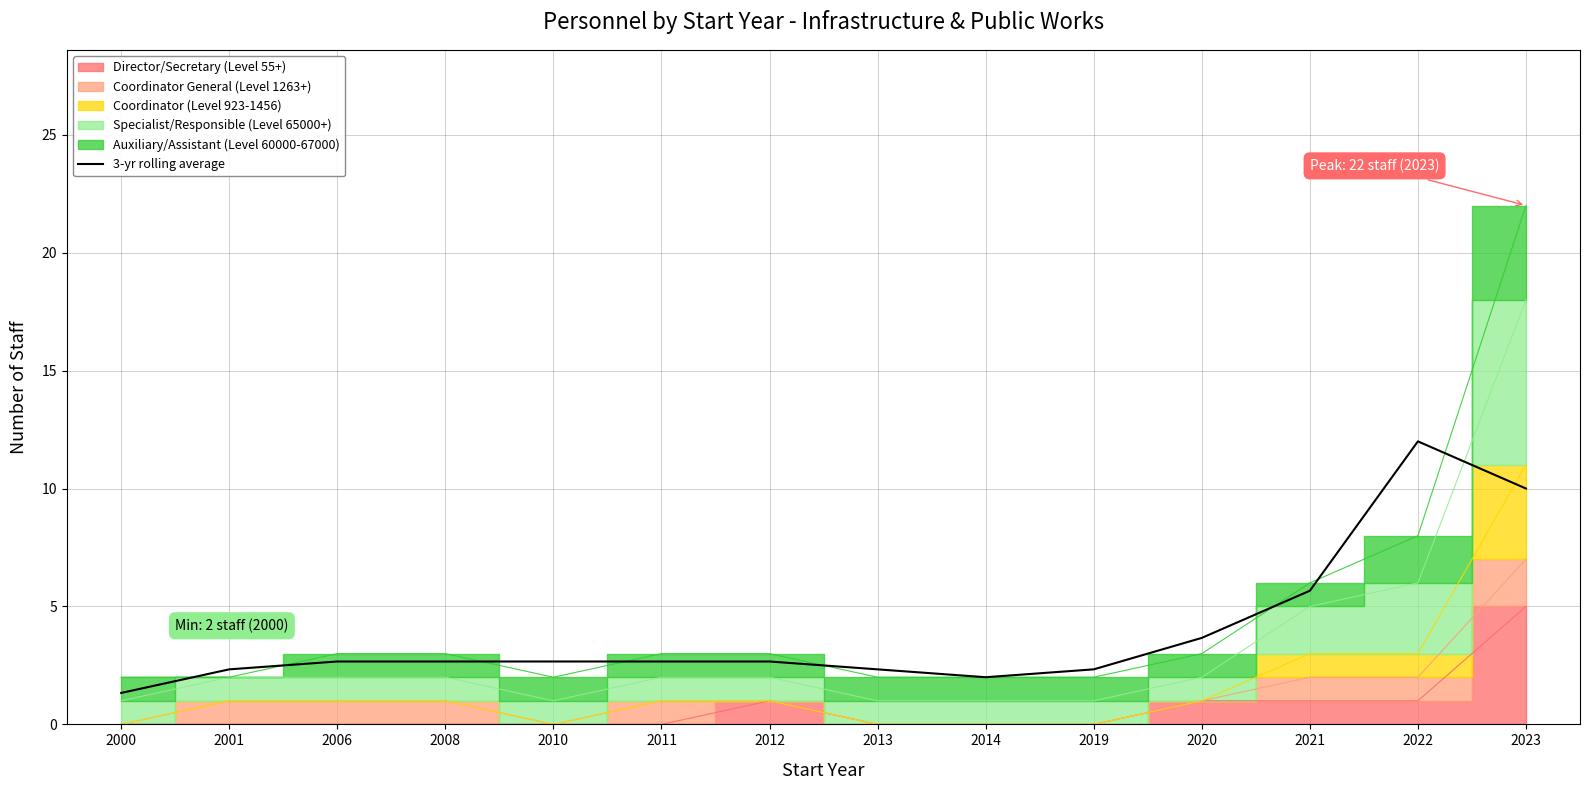

At which label does 3-yr rolling average reach its minimum?

2000